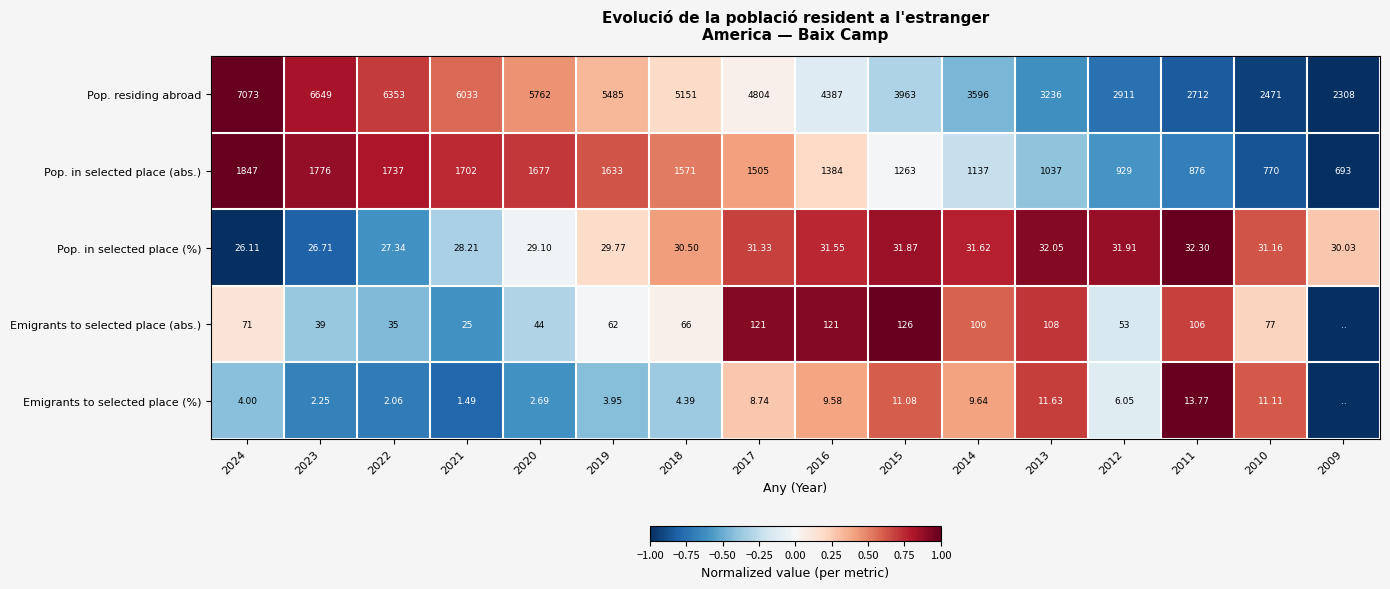

Count the number of categories in the chart.

16